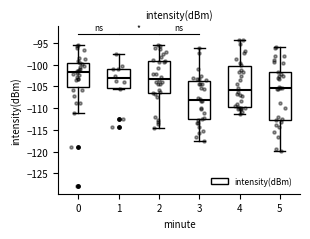

Comparing the boxes themselves (not the whiskers), which one is the tallest?

5